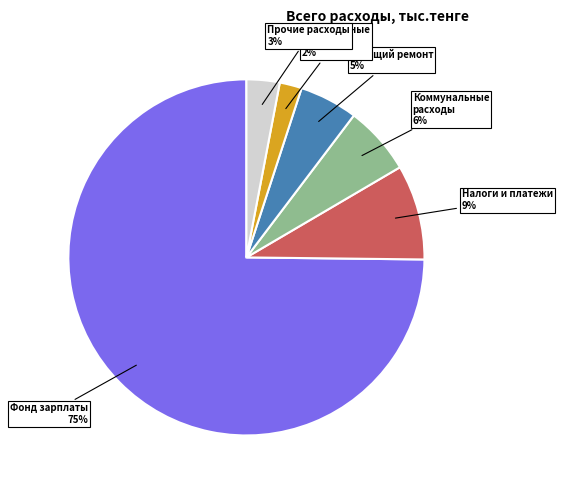

To the nearest percent, what is the average slice percentage?

17%